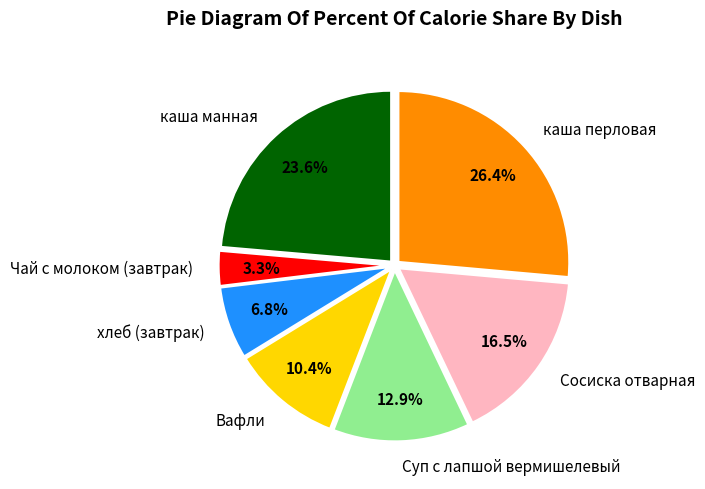

The каша перловая slice represents 33% of the pie. True or false?

False